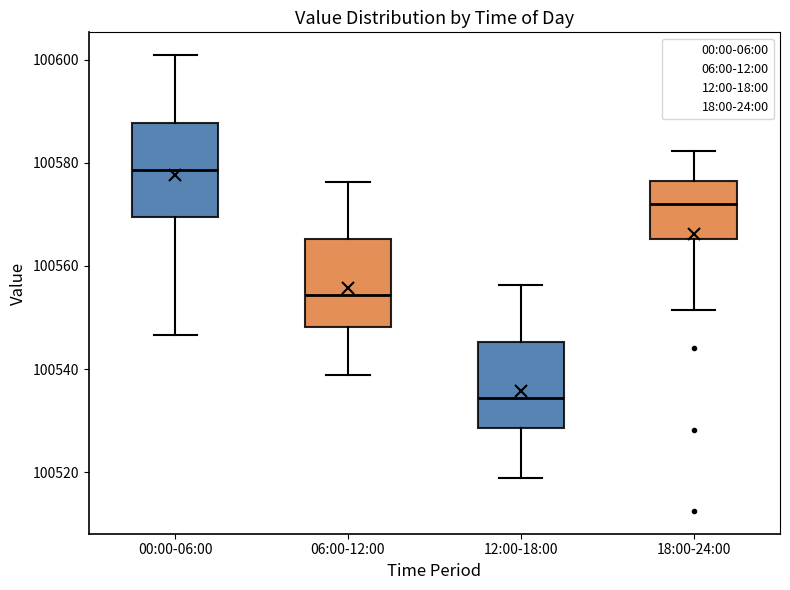

Reading left to right, read every box against the y-axis: the position of its median line, the range the box covers, and the ends of its whiskers. The values are not printed on the chart, so give them approximately, as read against the axis.

00:00-06:00: median 100578, box 100570 to 100588, whiskers 100546 to 100600
06:00-12:00: median 100554, box 100548 to 100566, whiskers 100538 to 100576
12:00-18:00: median 100534, box 100528 to 100546, whiskers 100518 to 100556
18:00-24:00: median 100572, box 100566 to 100576, whiskers 100552 to 100582